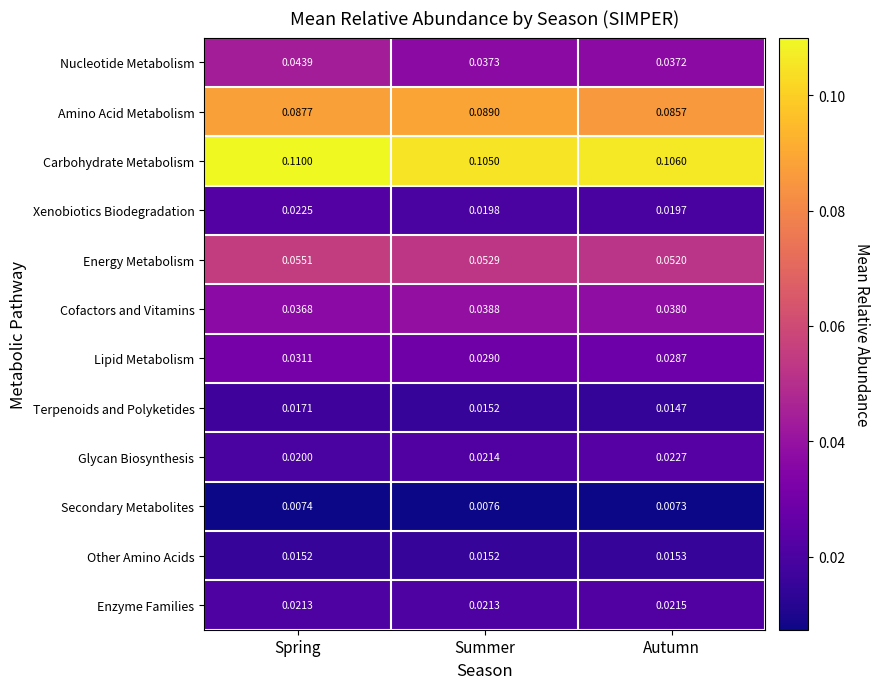

Count the number of categories in the chart.

3